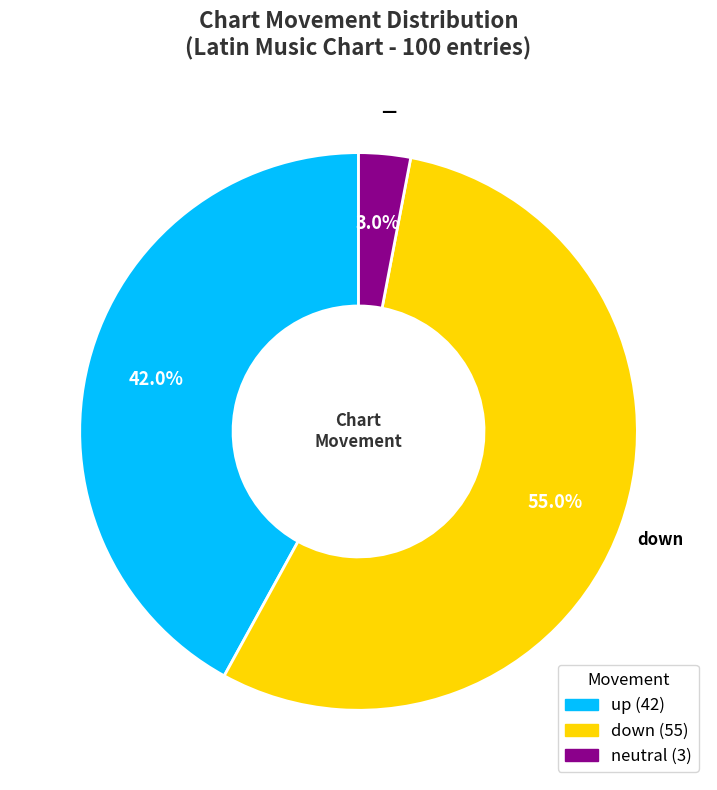

Is there any slice that represents more than half of the pie?

Yes